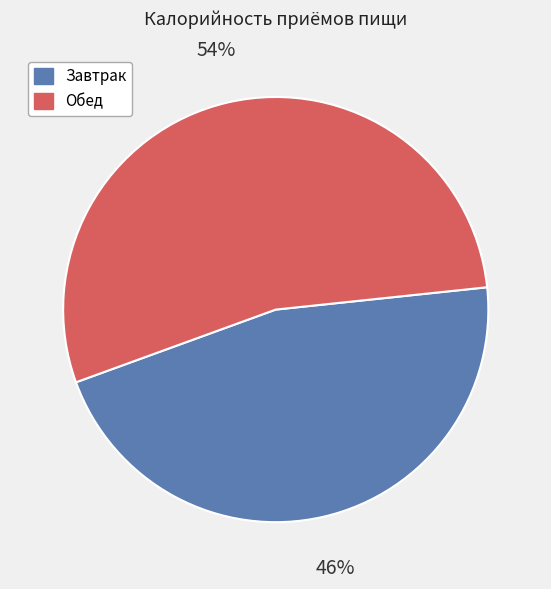

Approximately how many times larger is the value at Завтрак compared to Обед?

0.9